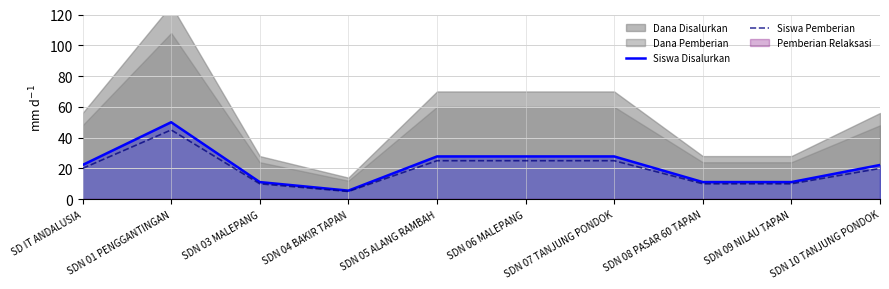

At which label does Siswa Pemberian reach its peak?

SDN 01 PENGGANTINGAN